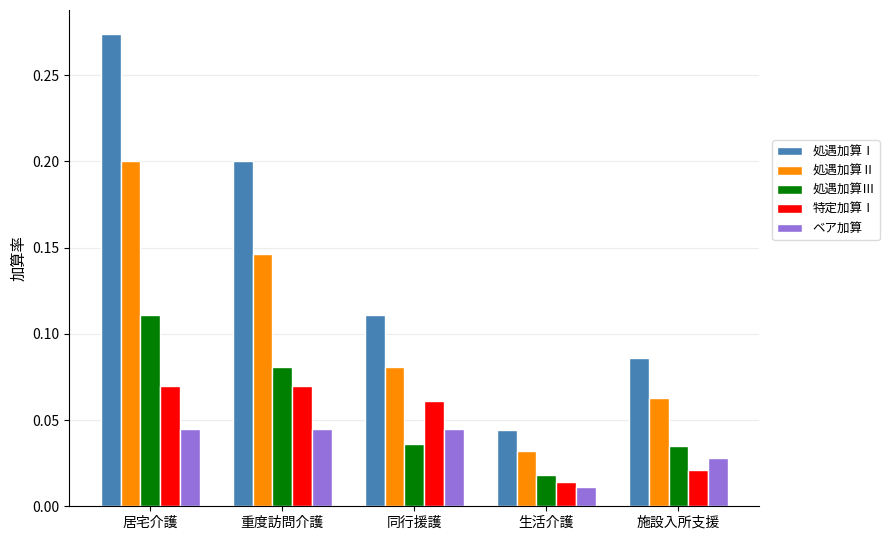

Which series has the largest range (max minus min)?

処遇加算Ⅰ